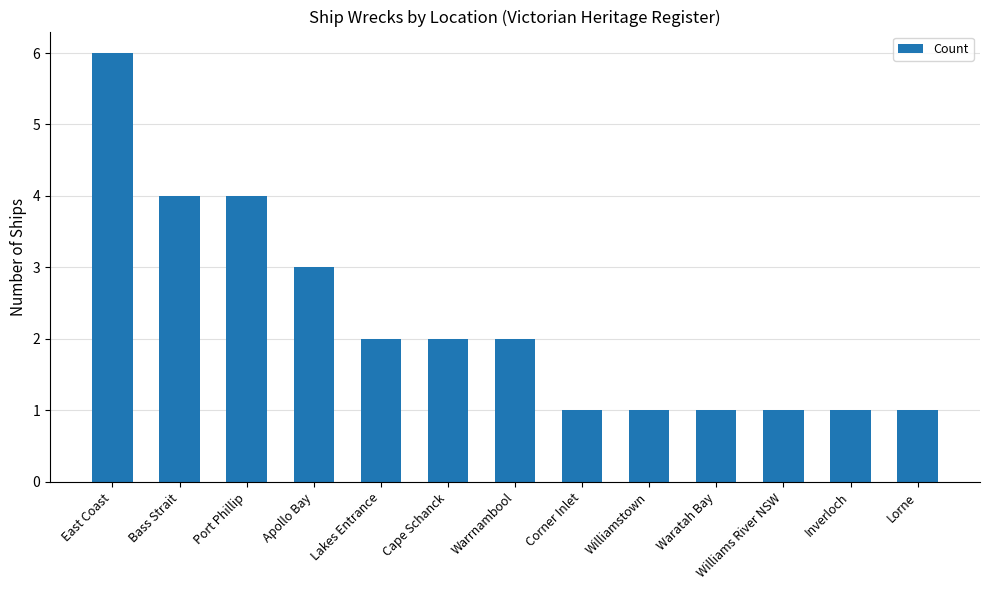

What is the sum of the values at Lorne and East Coast?

7